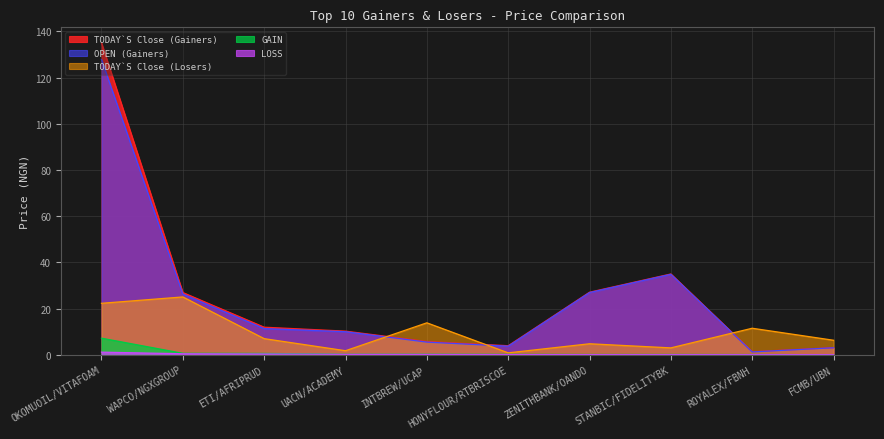

True or false: OPEN (Gainers) and TODAY`S Close (Gainers) cross at least once.

False